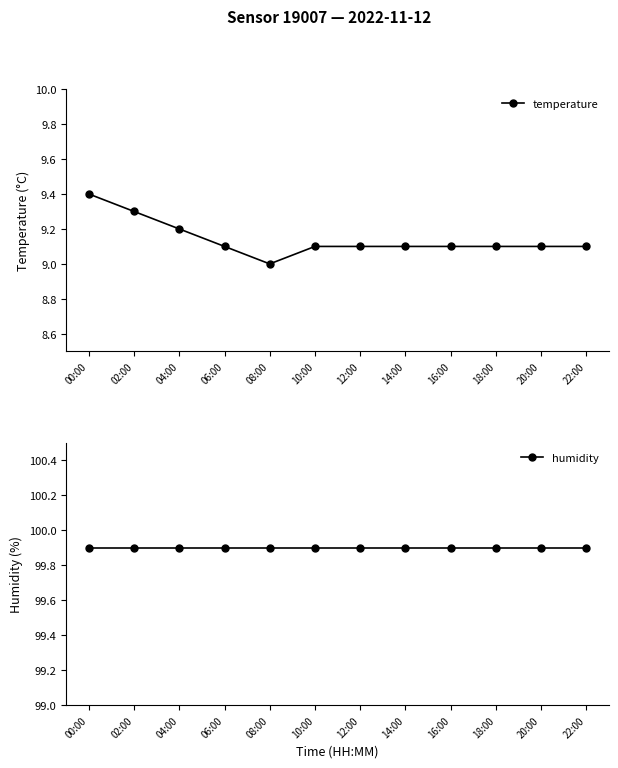

At how many categories does at least one series exceed 91?

12